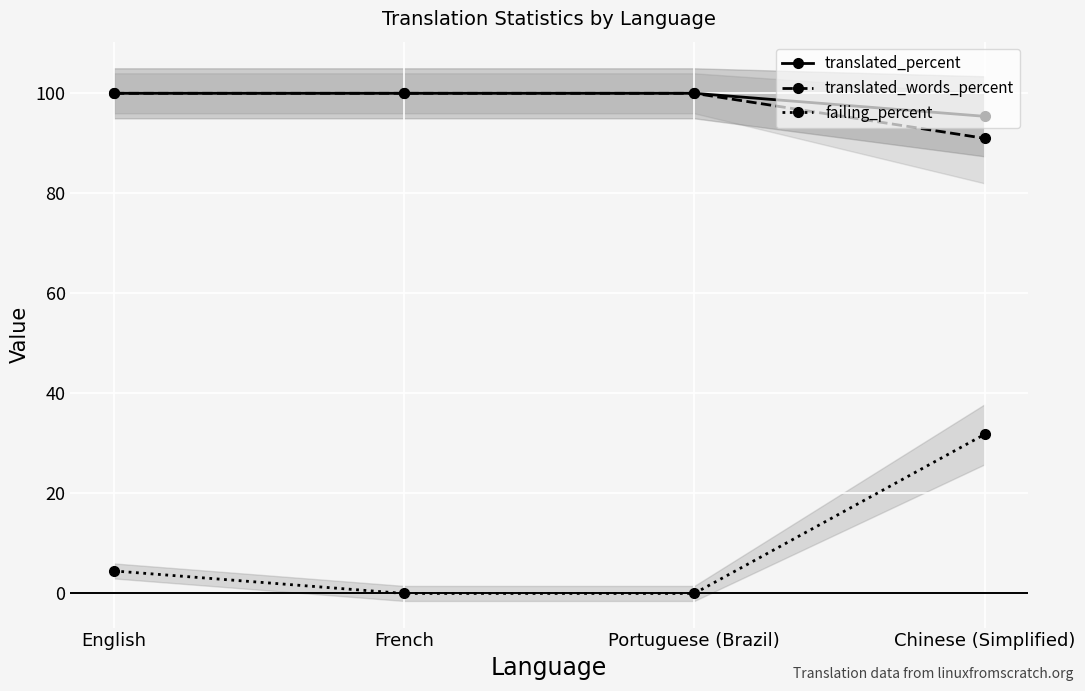

Reading left to right, list all the values displayed in this chart.

translated_percent: 100.0	100.0	100.0	95.4
translated_words_percent: 100.0	100.0	100.0	91.0
failing_percent: 4.5	0.0	0.0	31.8